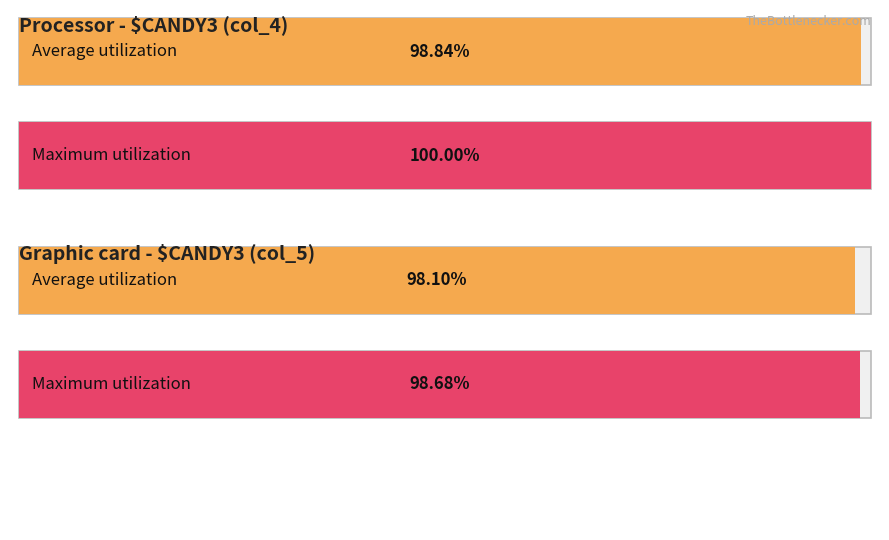

True or false: Maximum utilization has a value of 3684 at col_4 (avg).

False